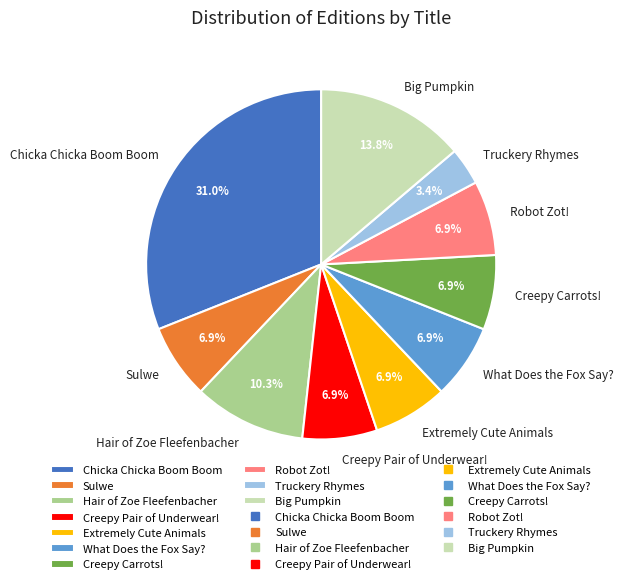

How many segments does this pie chart have?

10